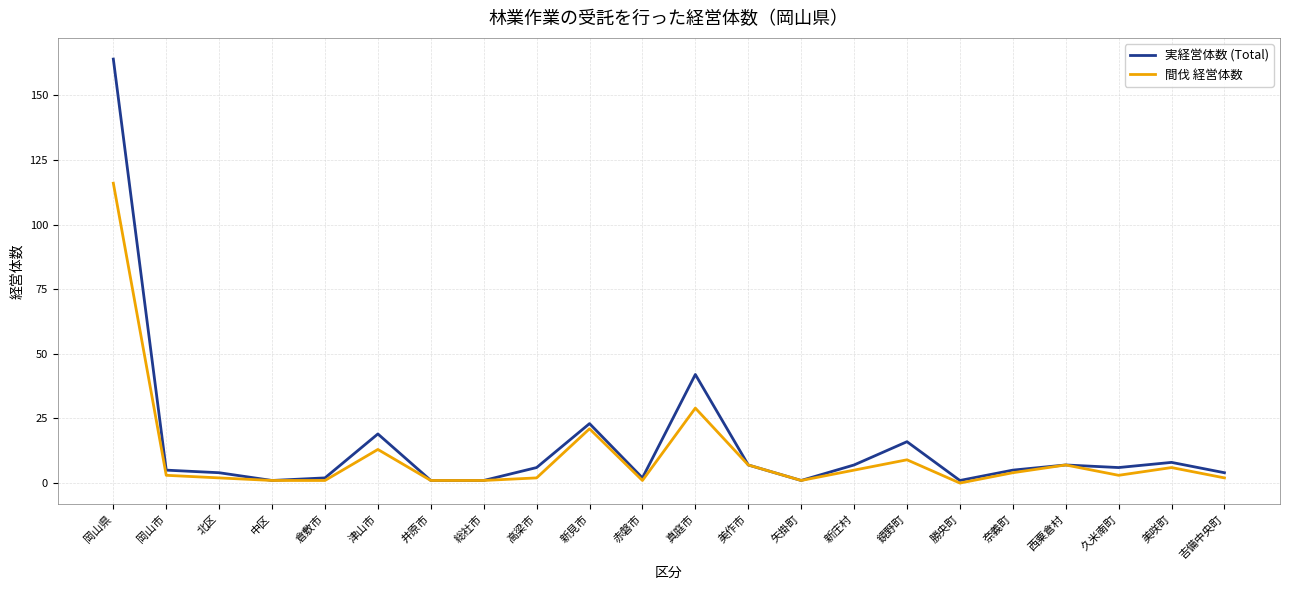

What position from the left is 西粟倉村?

19